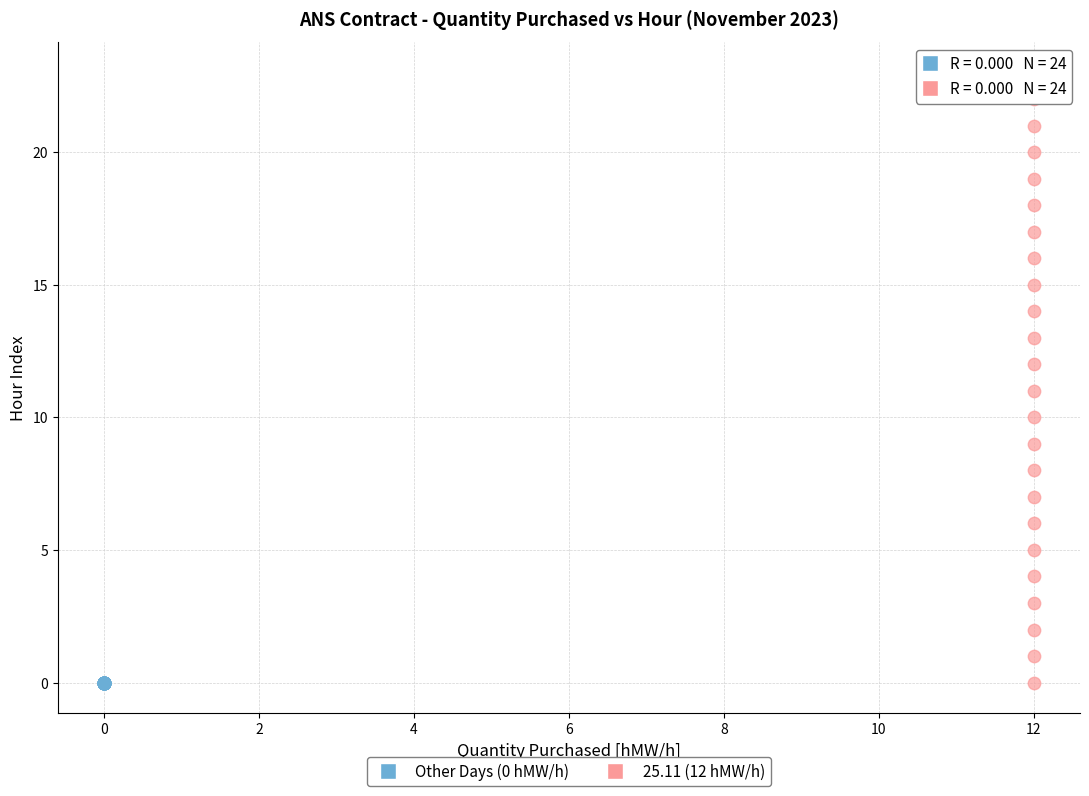

Which series reaches the maximum Y coordinate?

25.11 (12 hMW/h)